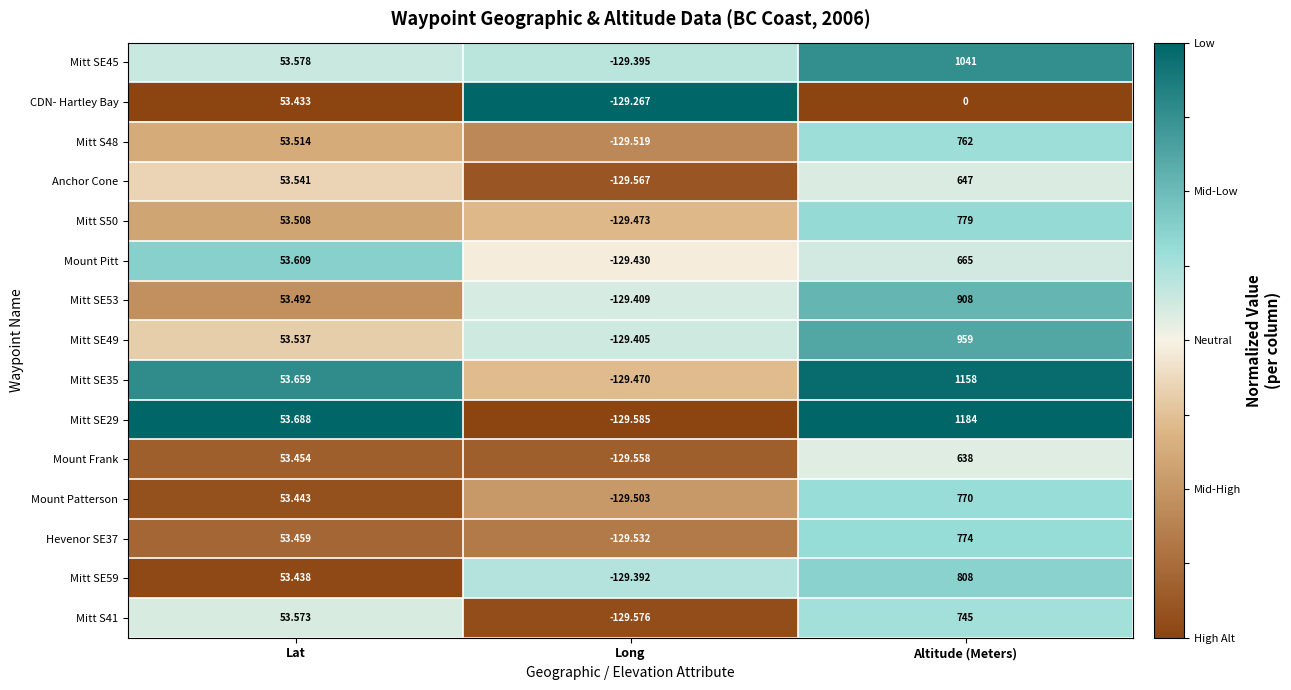

Which series has the largest total across all categories?

Mitt SE29